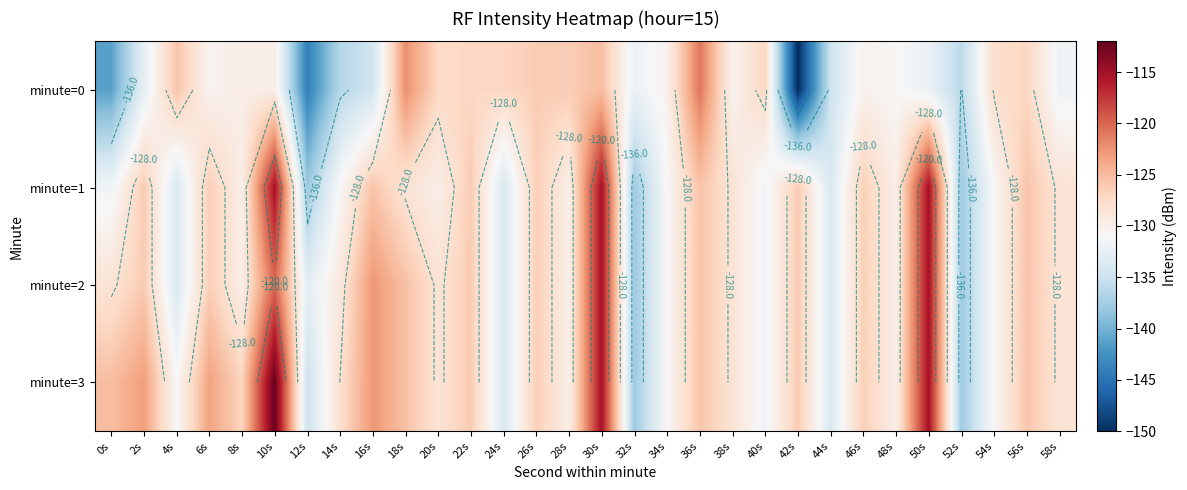

Which category has the lowest value in the minute=1 series?

12s